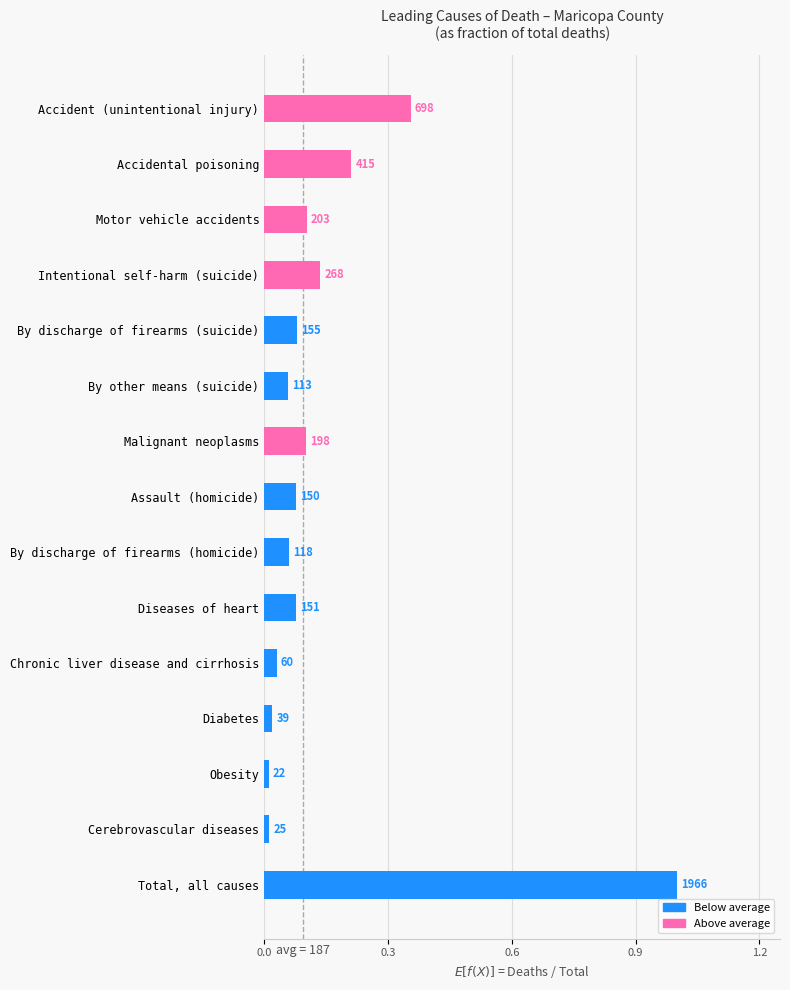

How many bars are there in total?

15